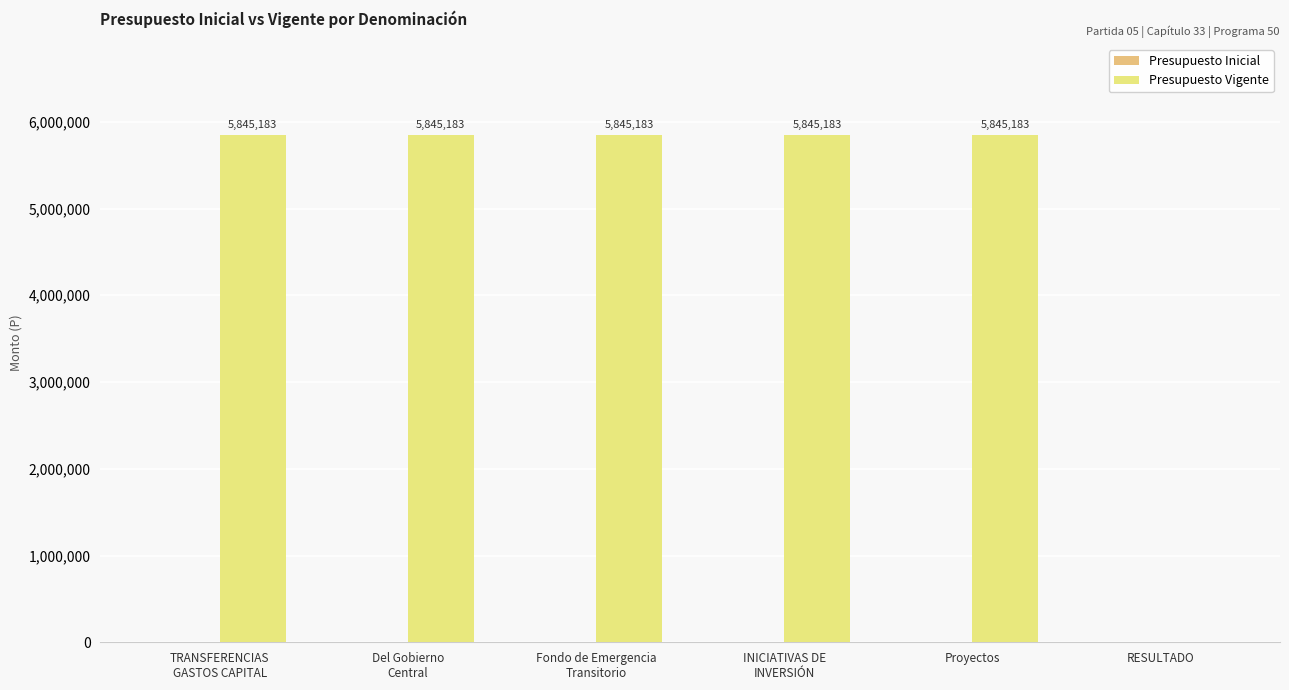

The value at RESULTADO is -1803125. True or false?

False